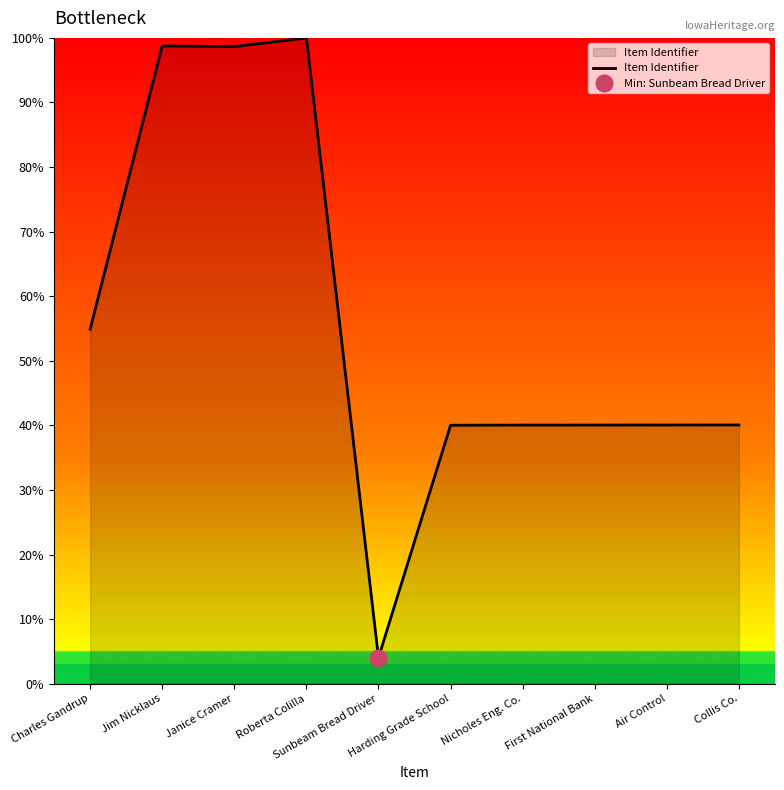

What is the label of the 4th point from the left?

Roberta Colilla